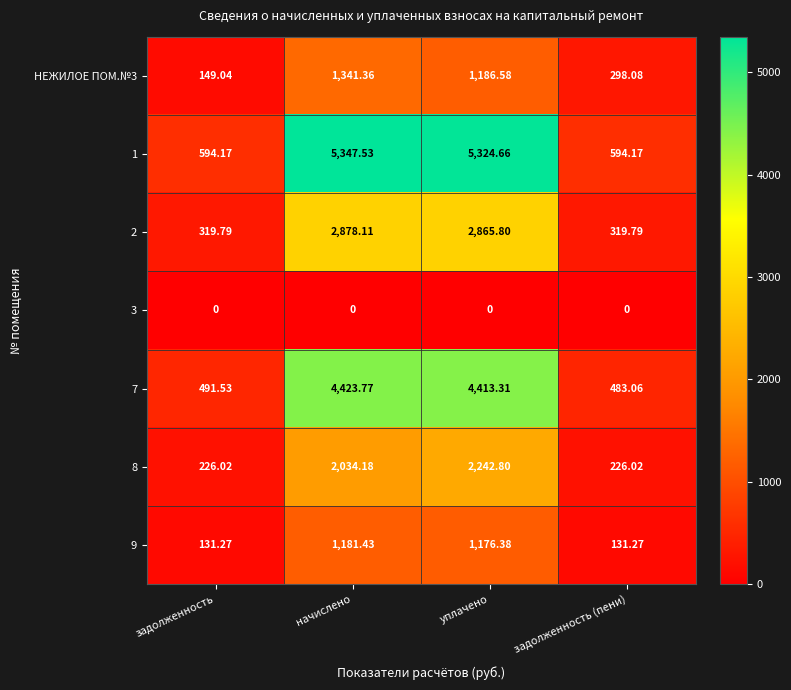

How many data points does each series have?

4